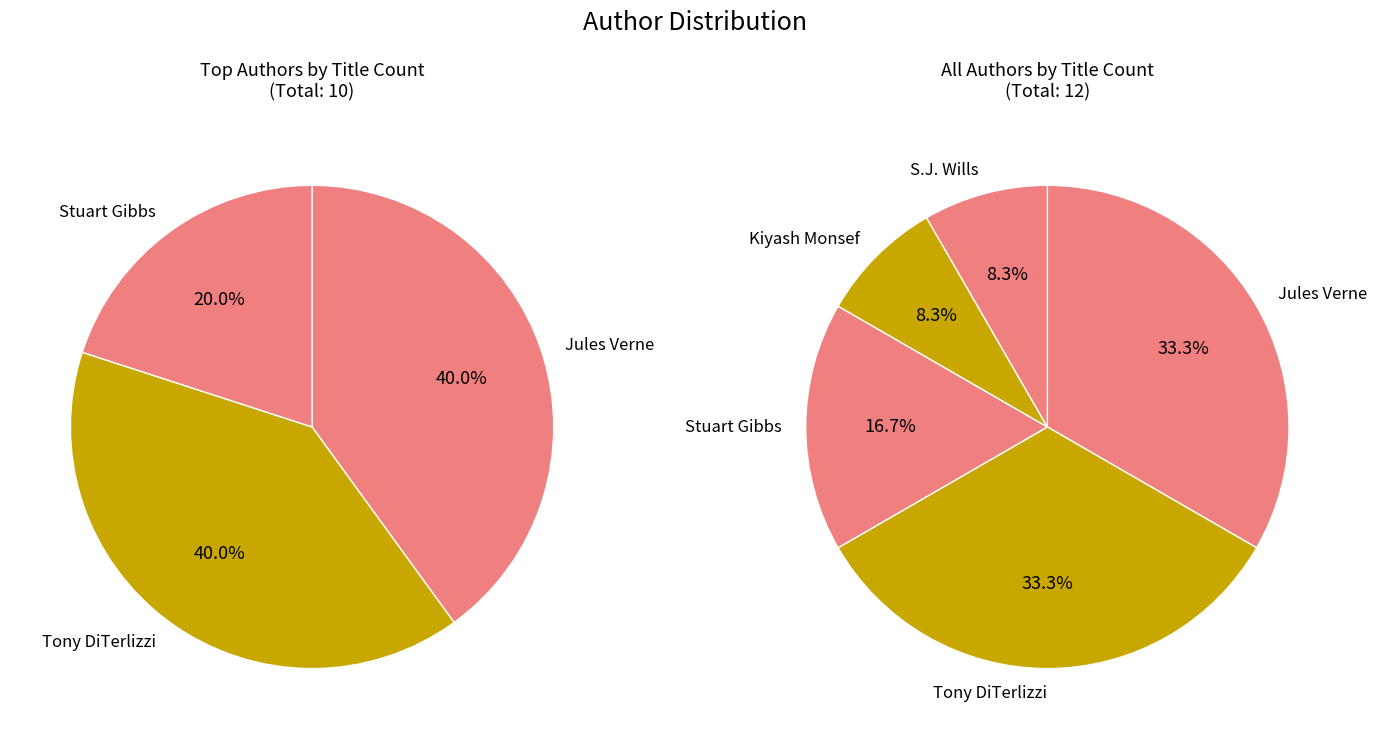

Is there a majority slice in this chart?

No